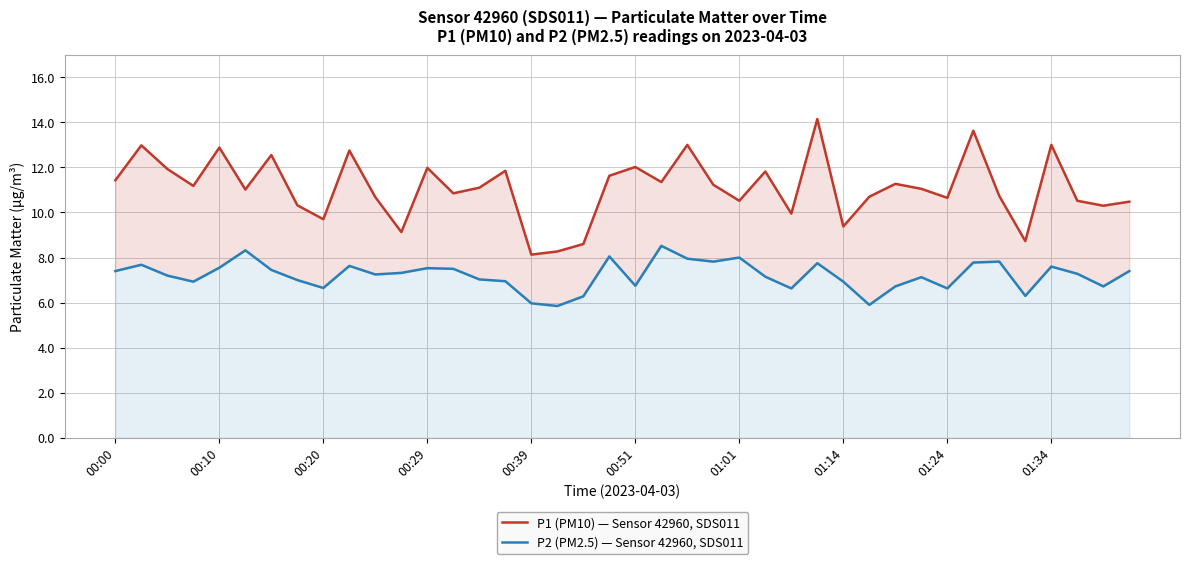

True or false: P1 (PM10) — Sensor 42960, SDS011 has a value of 13.0 at 22.

True